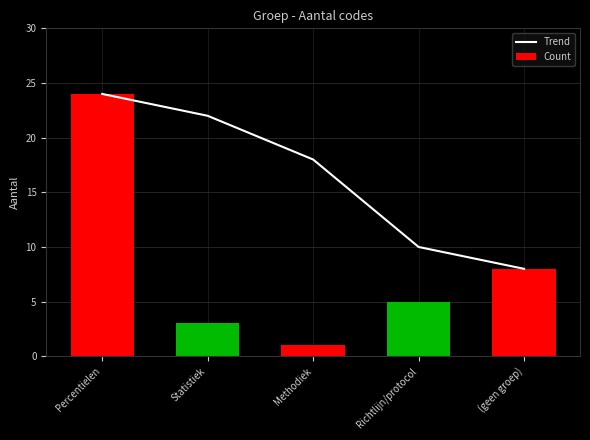

Reading right to left, list all the values displayed in this chart.

Trend: (geen groep)=8	Richtlijn/protocol=10	Methodiek=18	Statistiek=22	Percentielen=24
Count: (geen groep)=8	Richtlijn/protocol=5	Methodiek=1	Statistiek=3	Percentielen=24